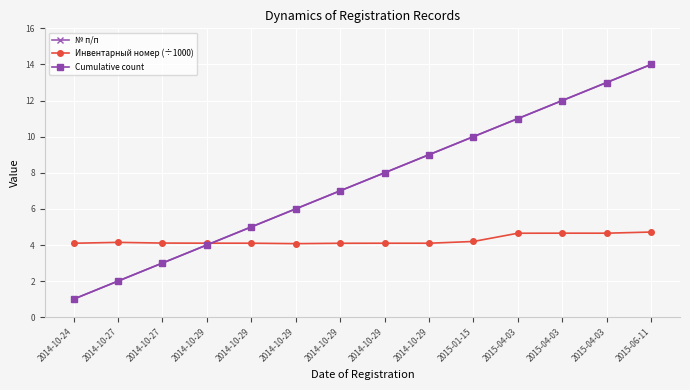

True or false: № п/п and Cumulative count cross at least once.

False